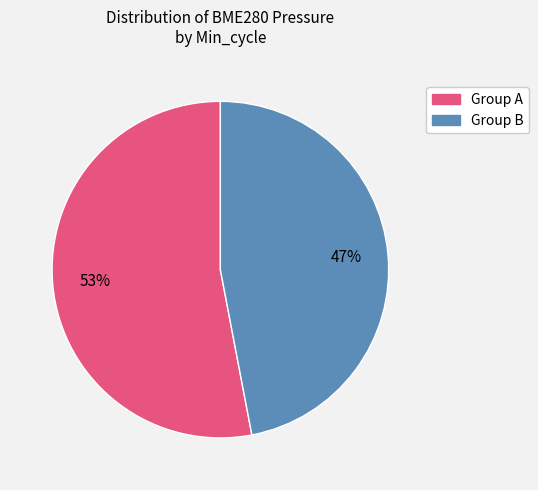

How many segments does this pie chart have?

2